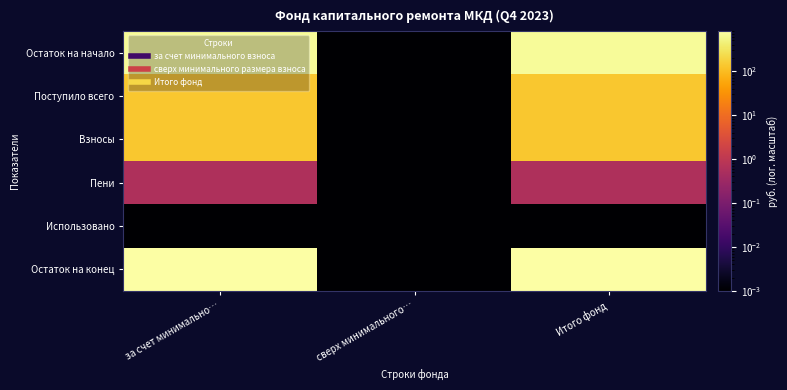

How many series are shown in this chart?

6